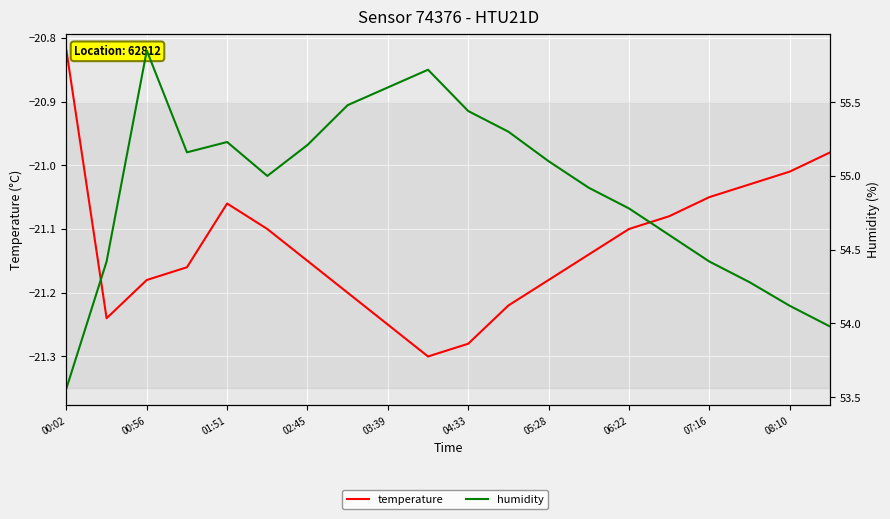

Count the number of data series in this chart.

2